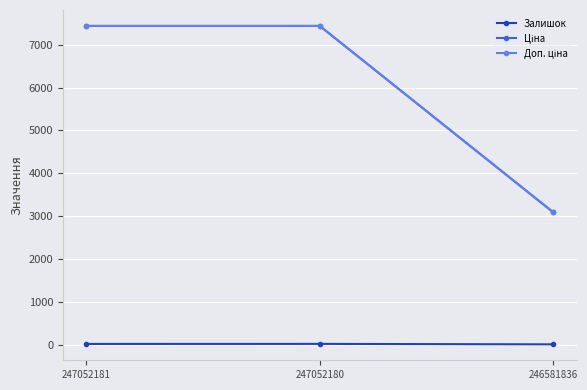

What is the maximum value shown in the chart?

7436.2